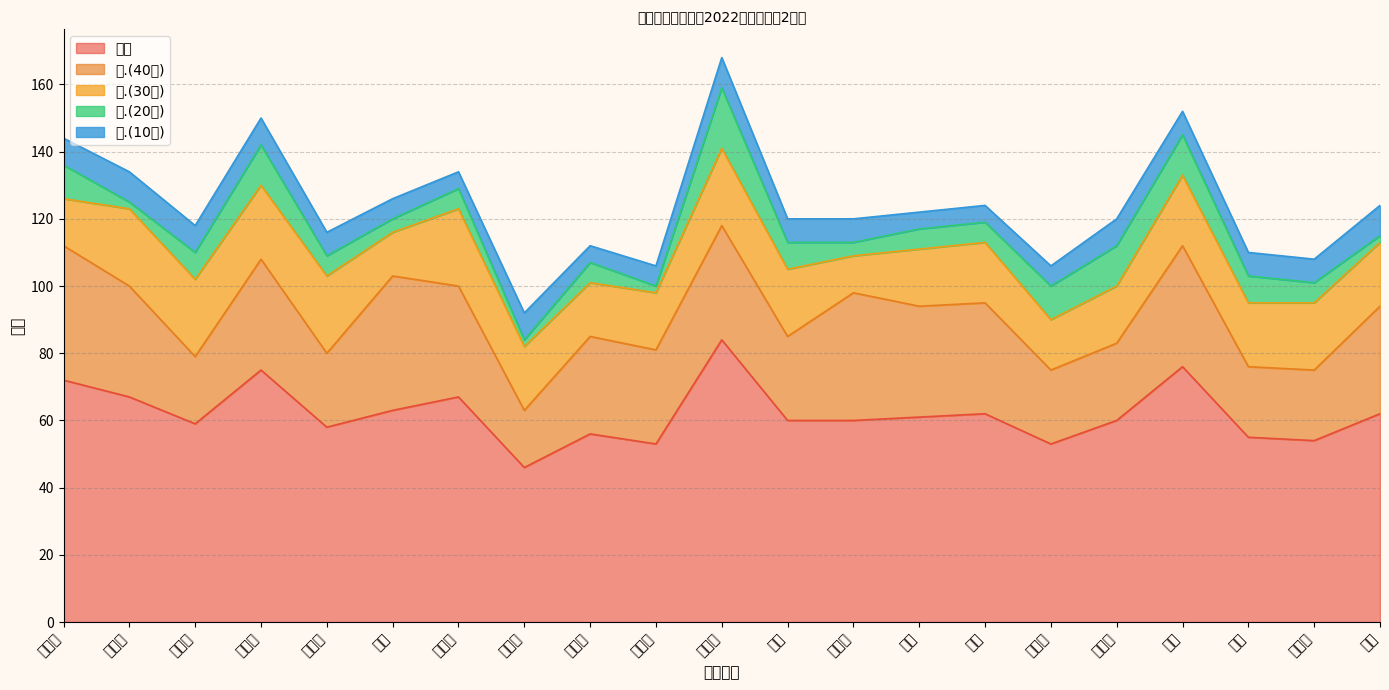

What is the difference between the 四.(30分) values at 高子航 and 王璇?

4